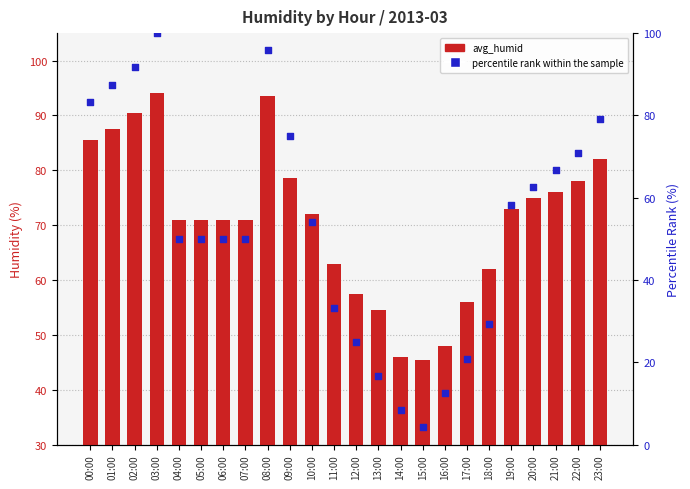

What are all the series names shown in the legend?

avg_humid, percentile rank within the sample